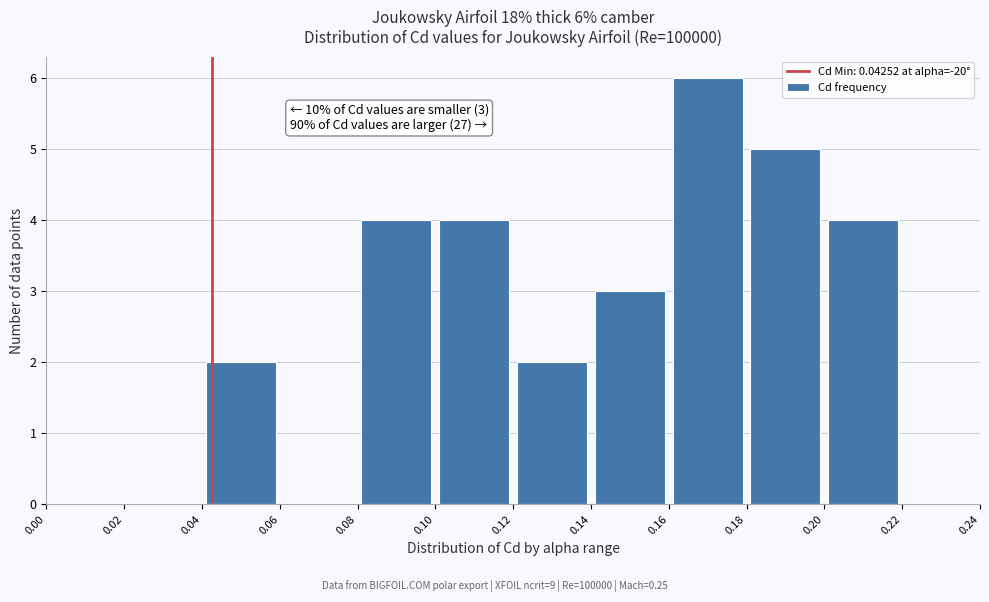

Which range on the x-axis has the tallest bar?

0.16 to 0.18